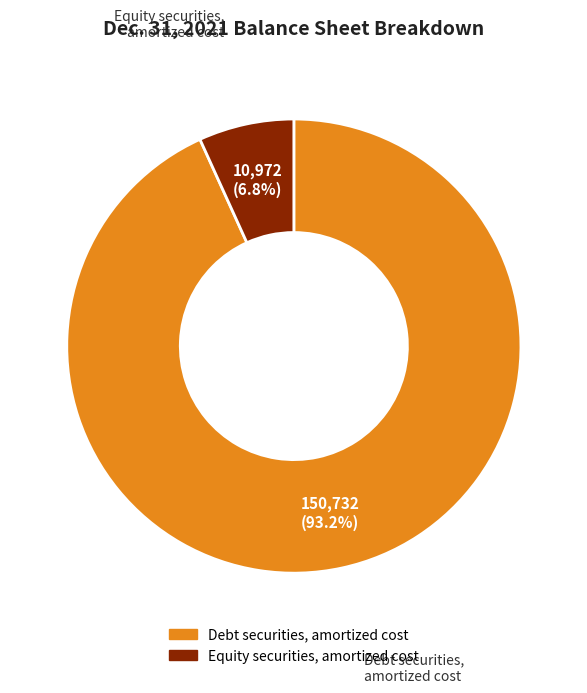

What percentage is the Debt securities, amortized cost slice, to the nearest percent?

93%